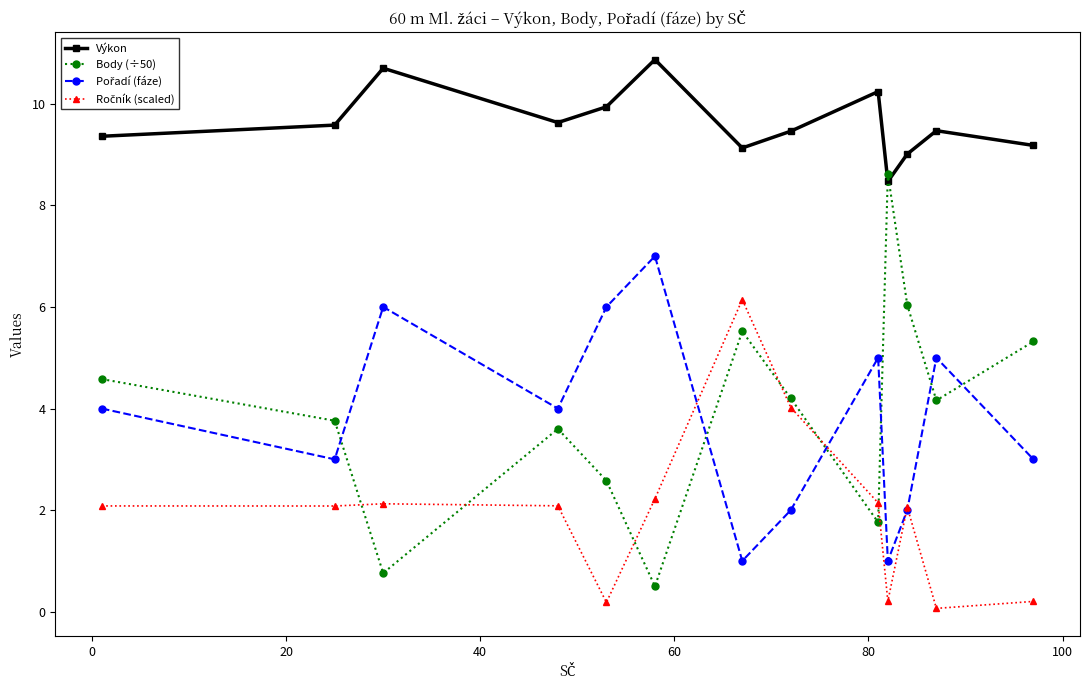

Which series has the largest total across all categories?

Výkon